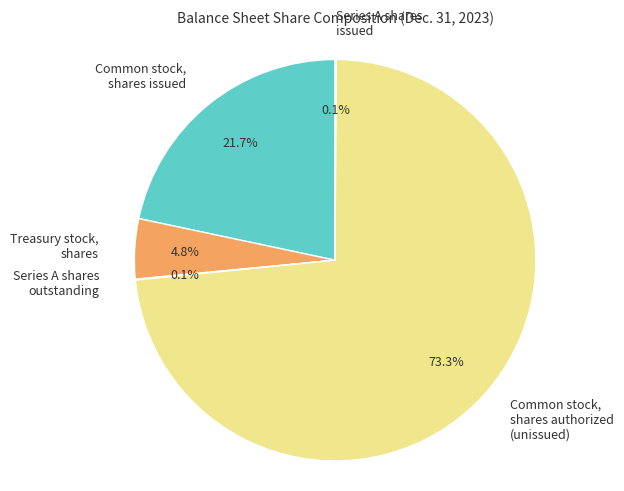

What percentage is NOT represented by Common stock, shares issued?

78.3%